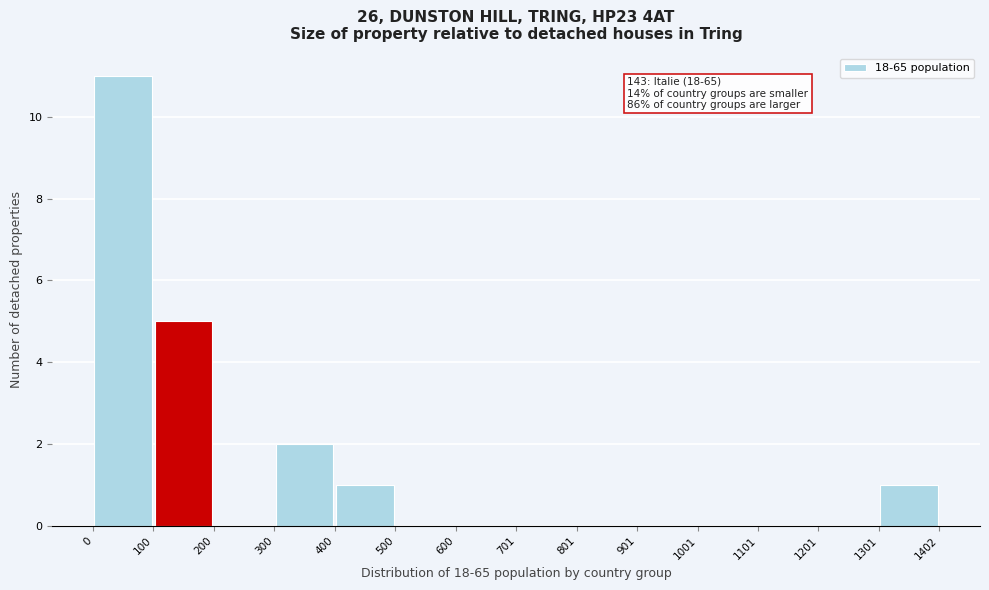

Which range on the x-axis has the tallest bar?

0 to 100